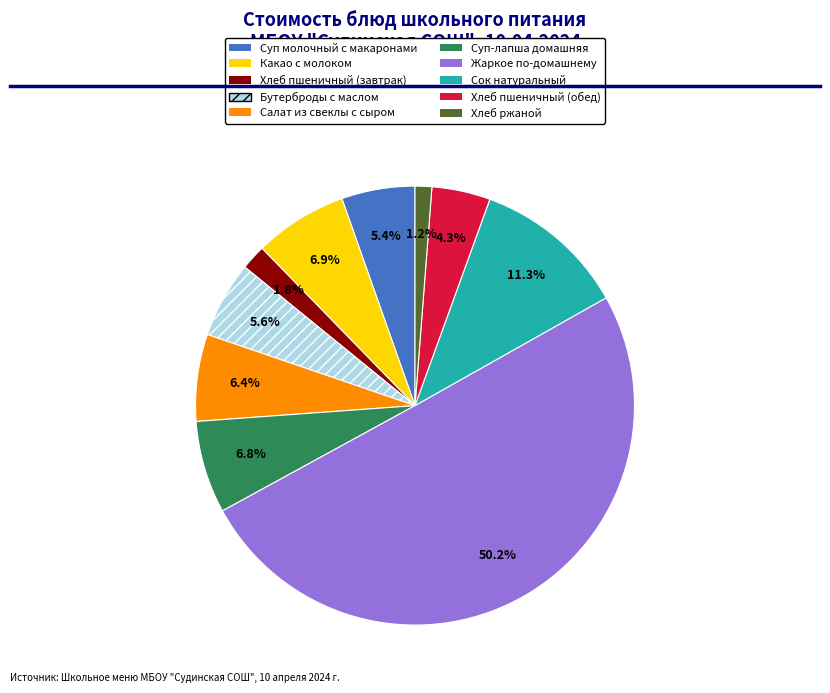

Approximately how many times larger is the value at Жаркое по-домашнему compared to Сок натуральный?

4.4